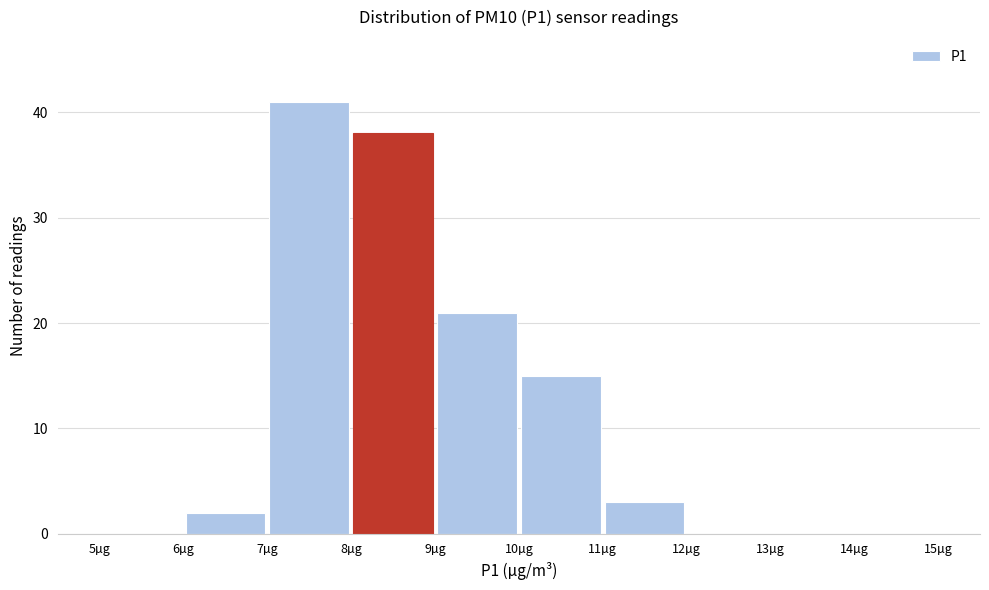

Reading left to right, list every bar in this chart as the range it spans on the x-axis followed by its height. The values are not printed on the chart, so give them approximately, as read against the axis.

5 to 6: 0
6 to 7: 2
7 to 8: 41
8 to 9: 38
9 to 10: 21
10 to 11: 15
11 to 12: 3
12 to 13: 0
13 to 14: 0
14 to 15: 0